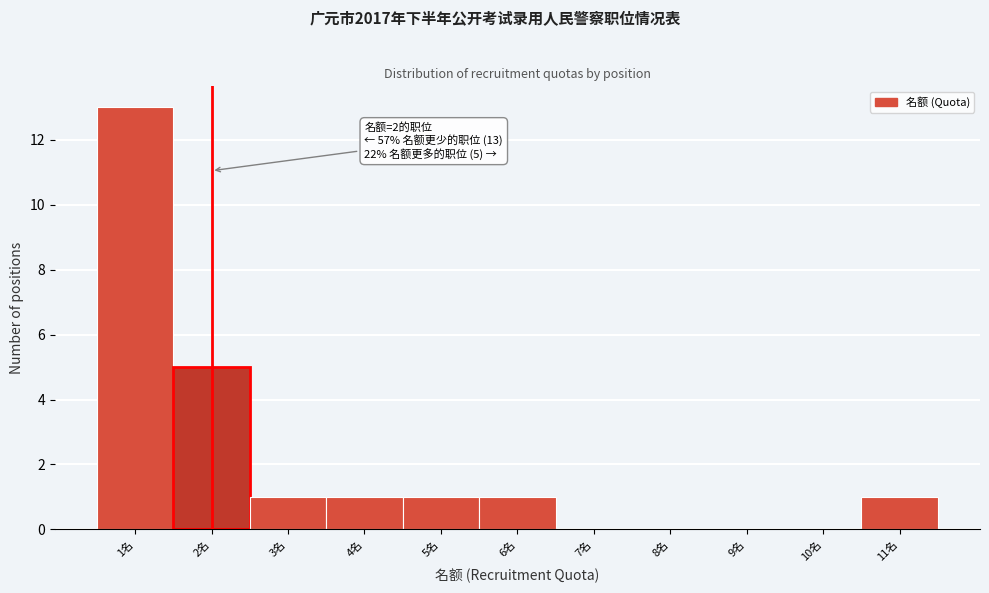

Over which range of the x-axis is the bar tallest?

0.5 to 1.5